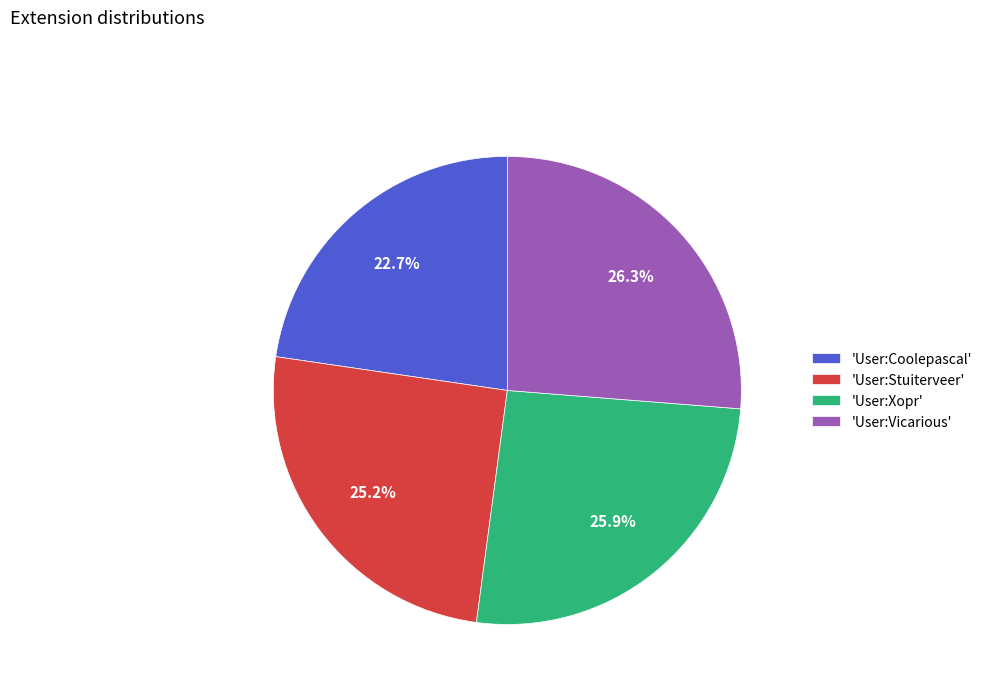

How many slices are in this pie chart?

4